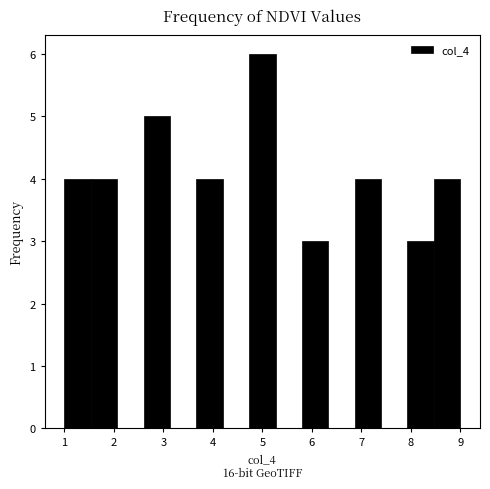

Over which range of the x-axis is the bar tallest?

4.7 to 5.3